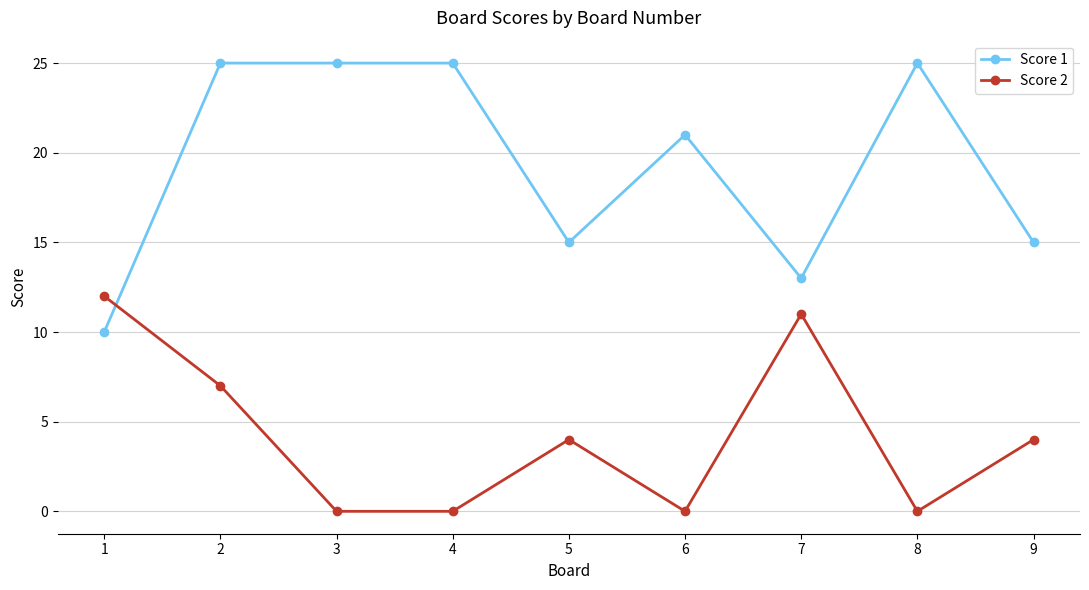

Is this an area chart (filled region under the line)?

No